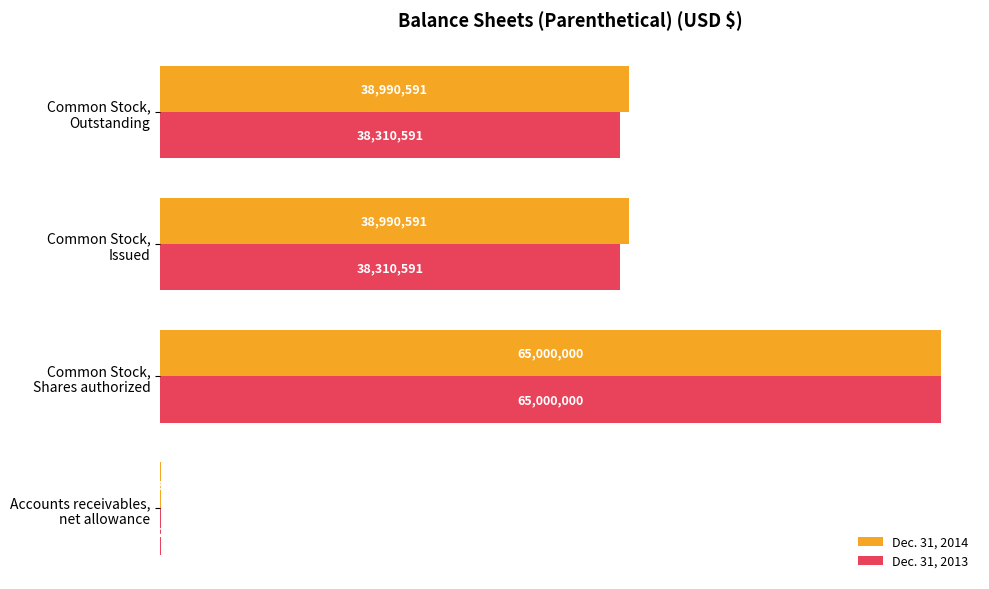

At how many categories does at least one series exceed 42391950?

1